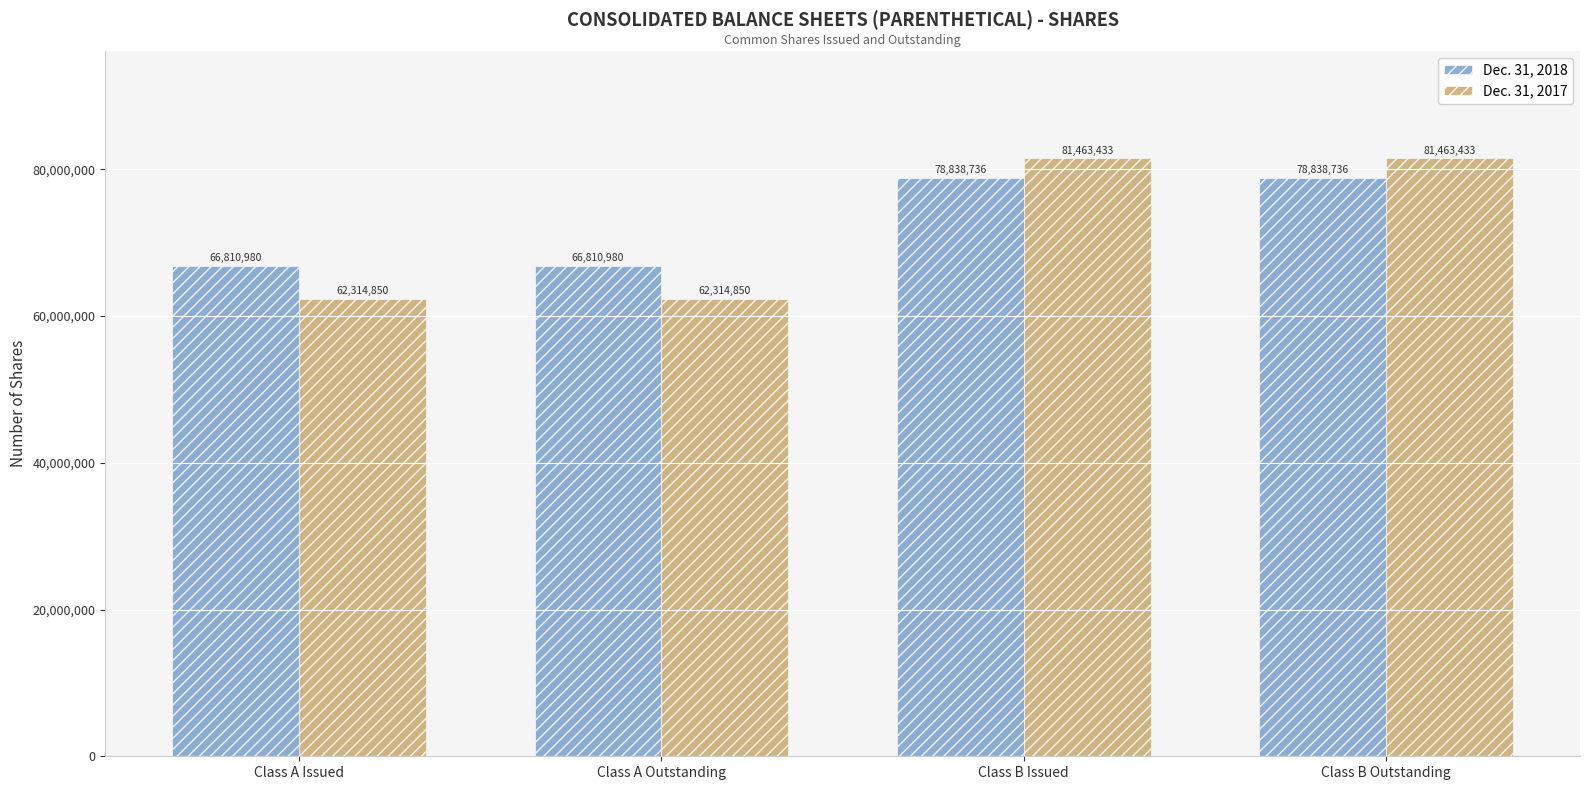

What is the minimum value shown in the chart?

62314850